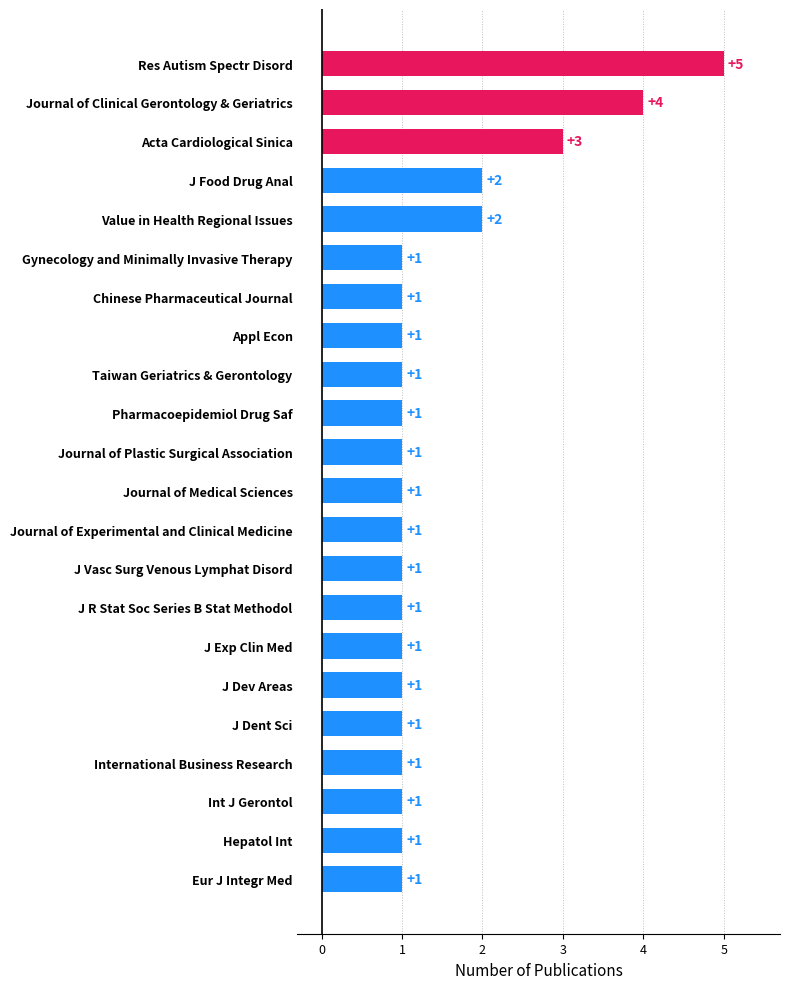

What is the greatest value displayed?

5